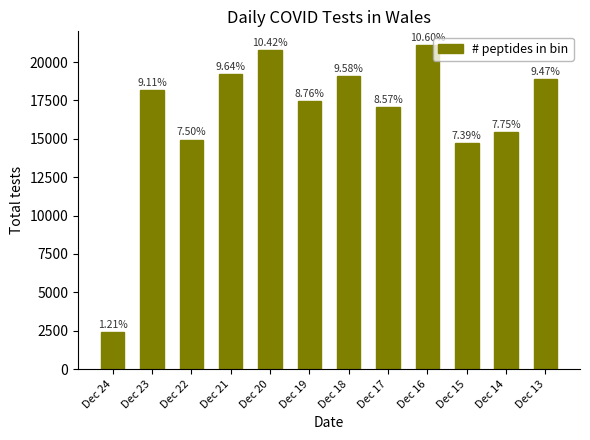

Are the bars horizontal?

No